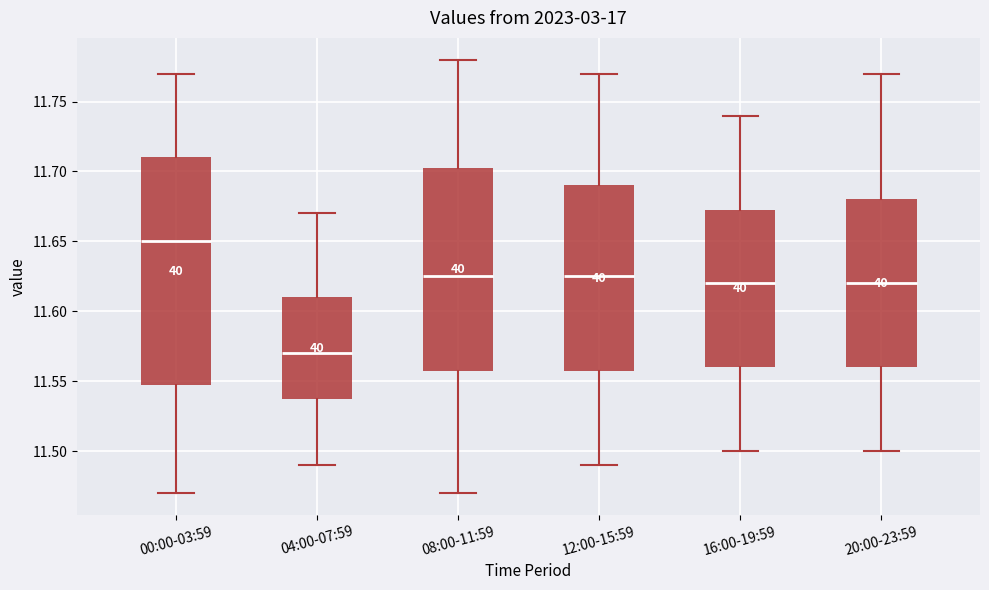

Reading left to right, read every box against the y-axis: the position of its median line, the range the box covers, and the ends of its whiskers. The values are not printed on the chart, so give them approximately, as read against the axis.

00:00-03:59: median 11.650, box 11.550 to 11.710, whiskers 11.470 to 11.770
04:00-07:59: median 11.570, box 11.540 to 11.610, whiskers 11.490 to 11.670
08:00-11:59: median 11.625, box 11.560 to 11.705, whiskers 11.470 to 11.780
12:00-15:59: median 11.625, box 11.560 to 11.690, whiskers 11.490 to 11.770
16:00-19:59: median 11.620, box 11.560 to 11.675, whiskers 11.500 to 11.740
20:00-23:59: median 11.620, box 11.560 to 11.680, whiskers 11.500 to 11.770